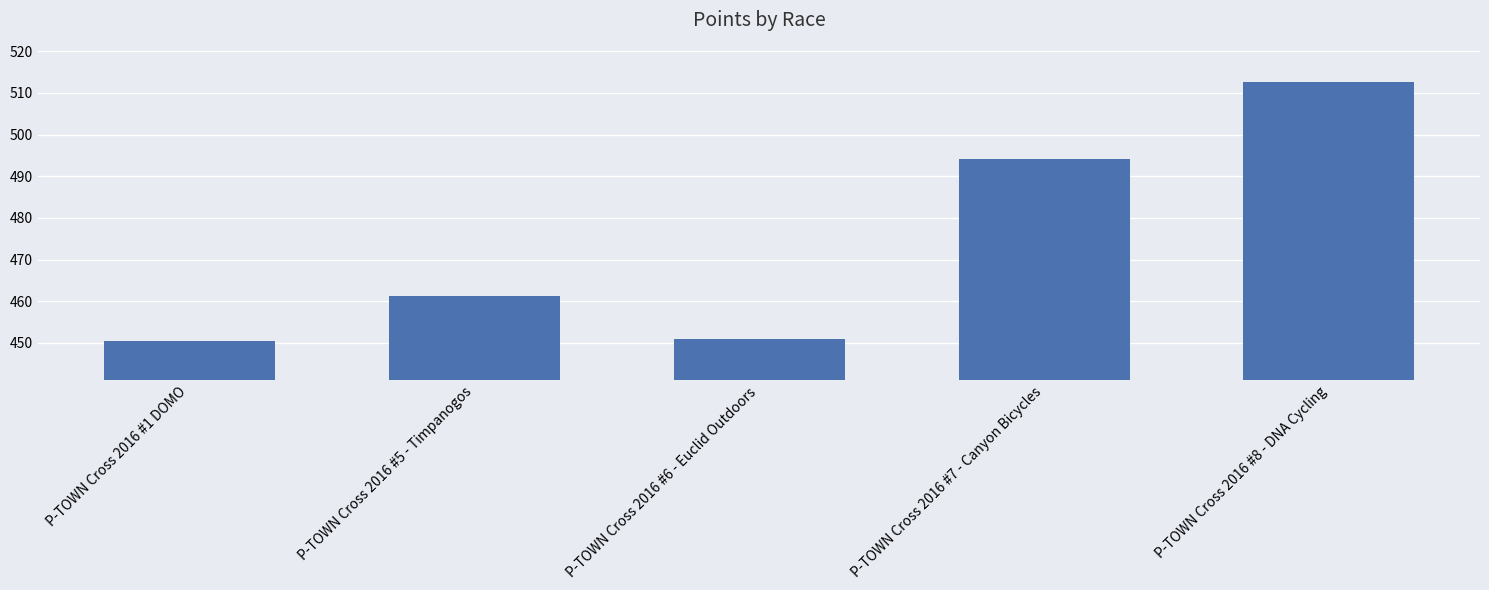

Is it true that the value at P-TOWN Cross 2016 #5 - Timpanogos is 768.5?

False